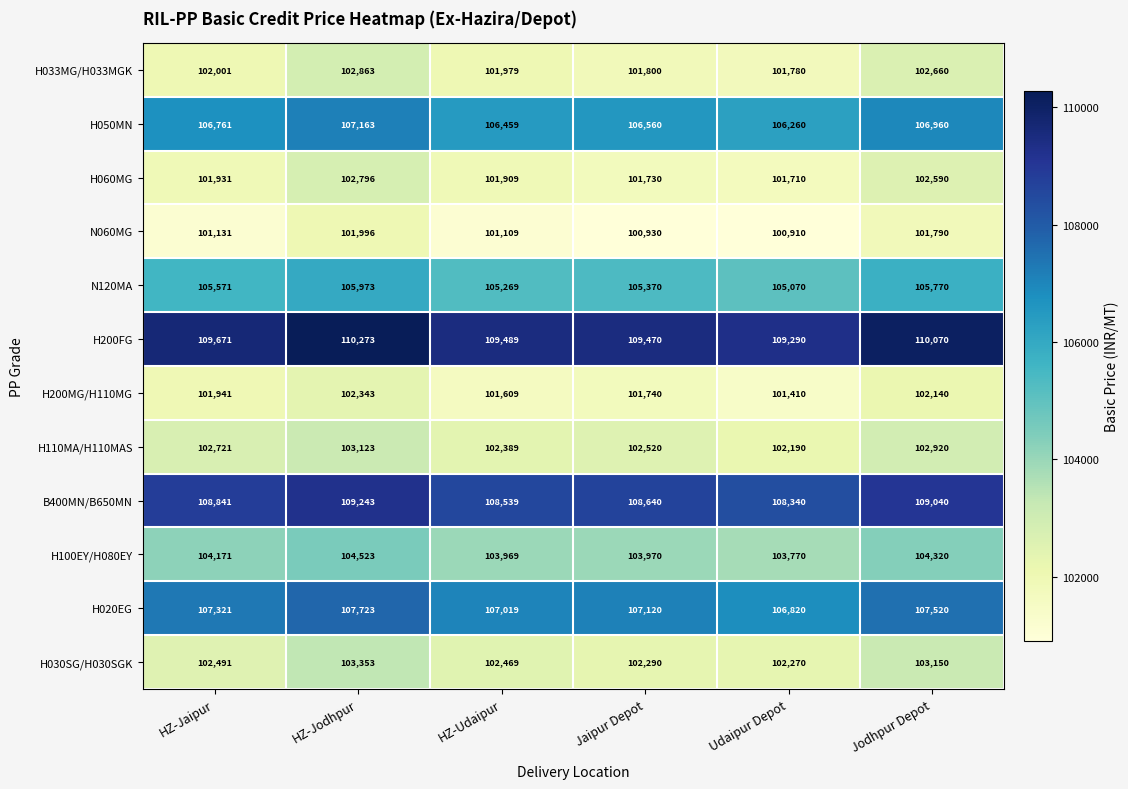

What is the total value across all series at HZ-Jodhpur?

1261372